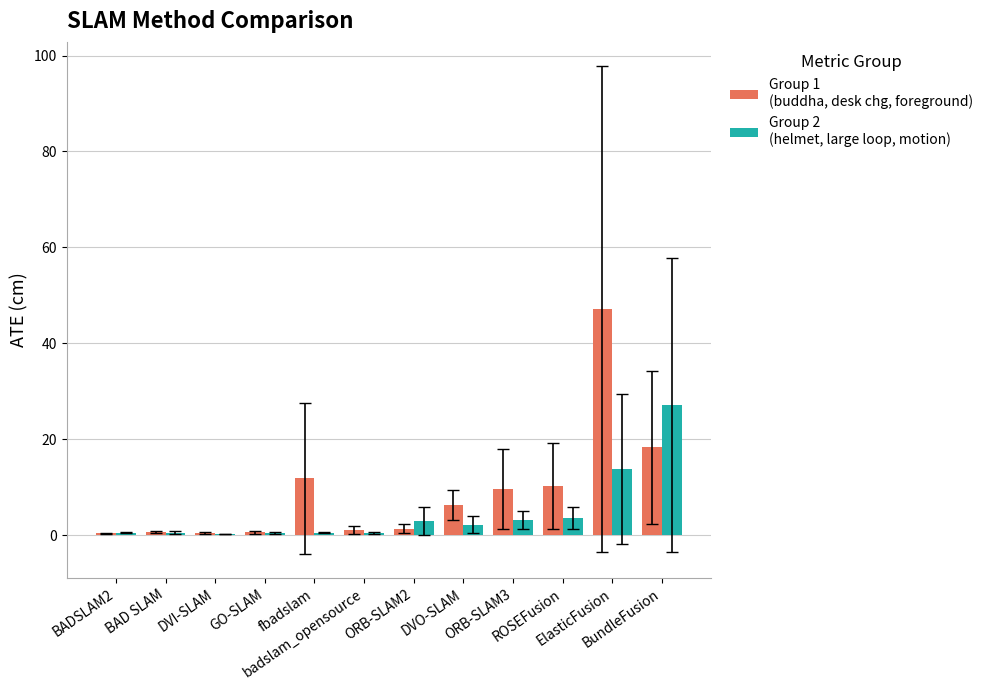

How many data points does each series have?

12